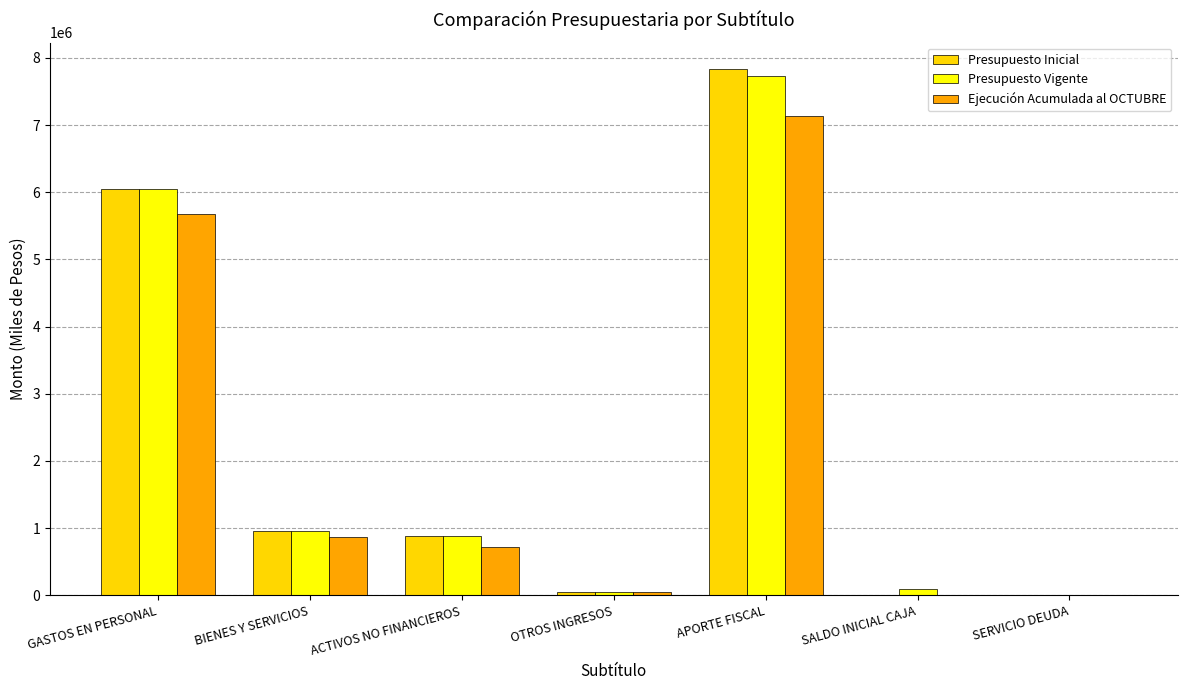

True or false: Presupuesto Vigente has a value of 7734275 at APORTE FISCAL.

True